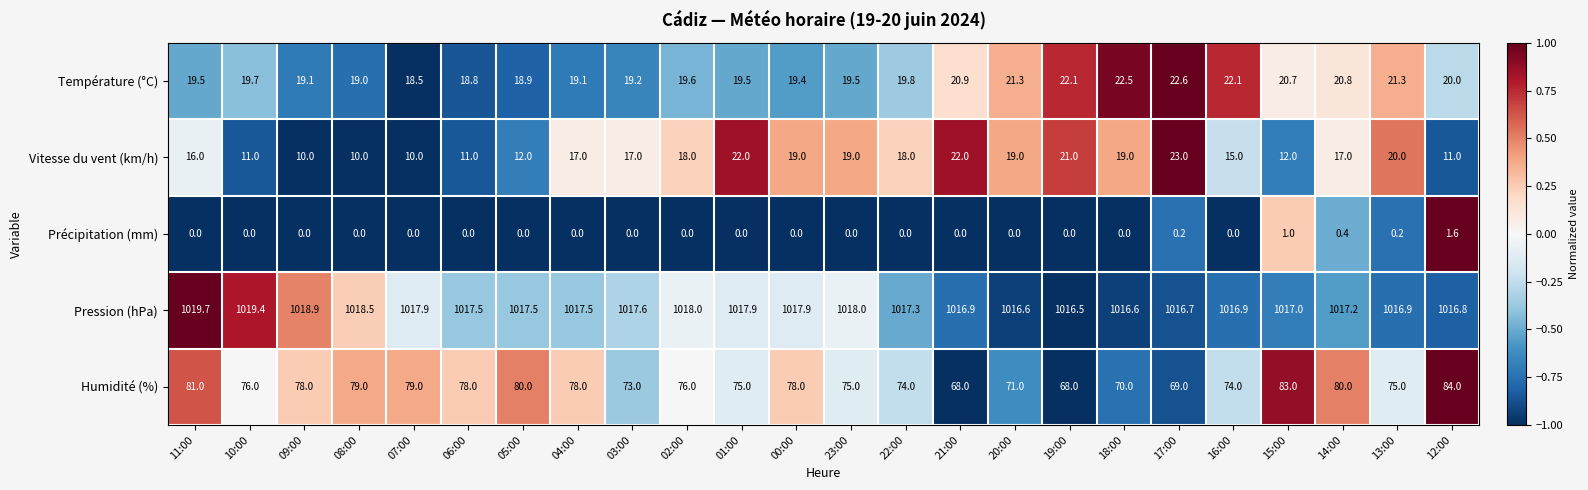

Which series has the largest range (max minus min)?

Humidité (%)